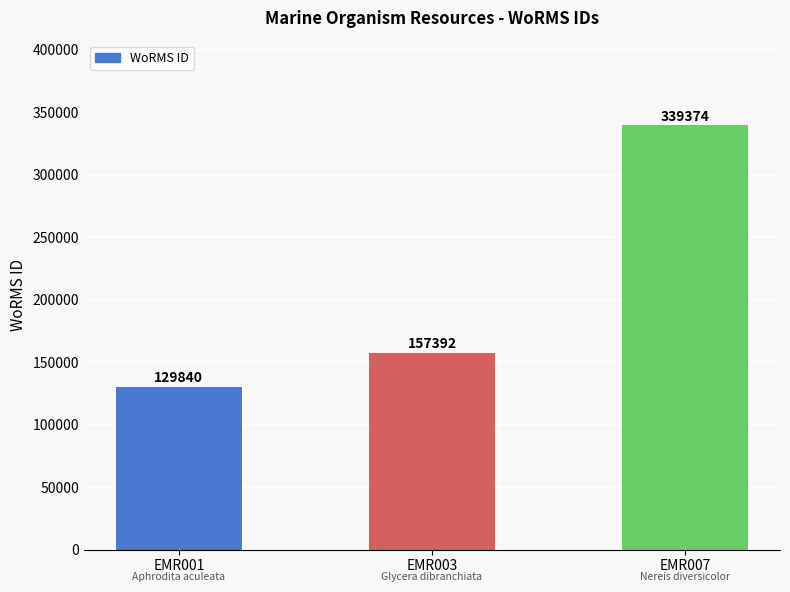

Reading right to left, extract all data points from this chart.

339374	157392	129840